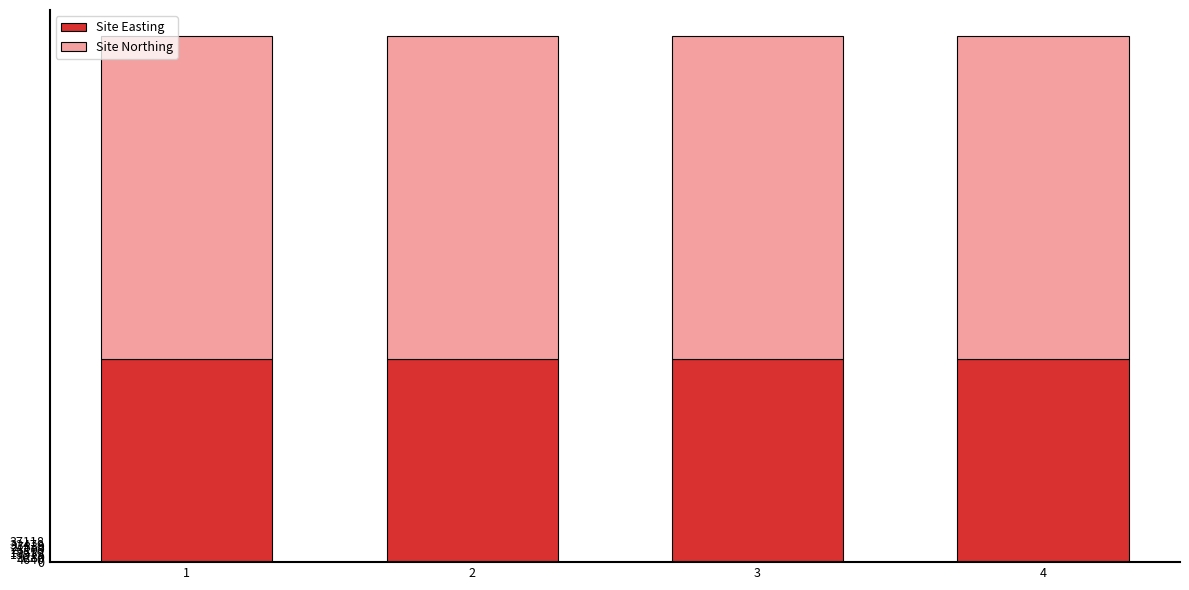

What is the value of the Site Easting bar at the 2nd from the left?

355202